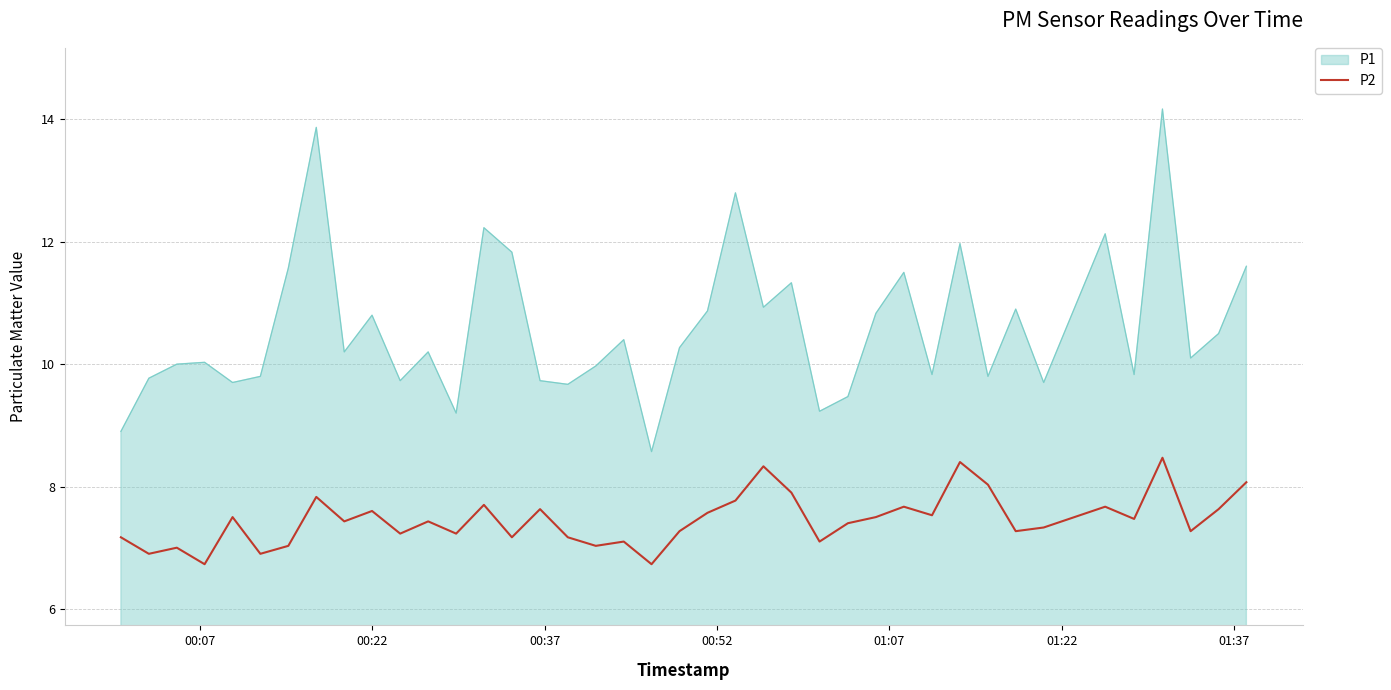

Which series has the widest spread of values?

P1